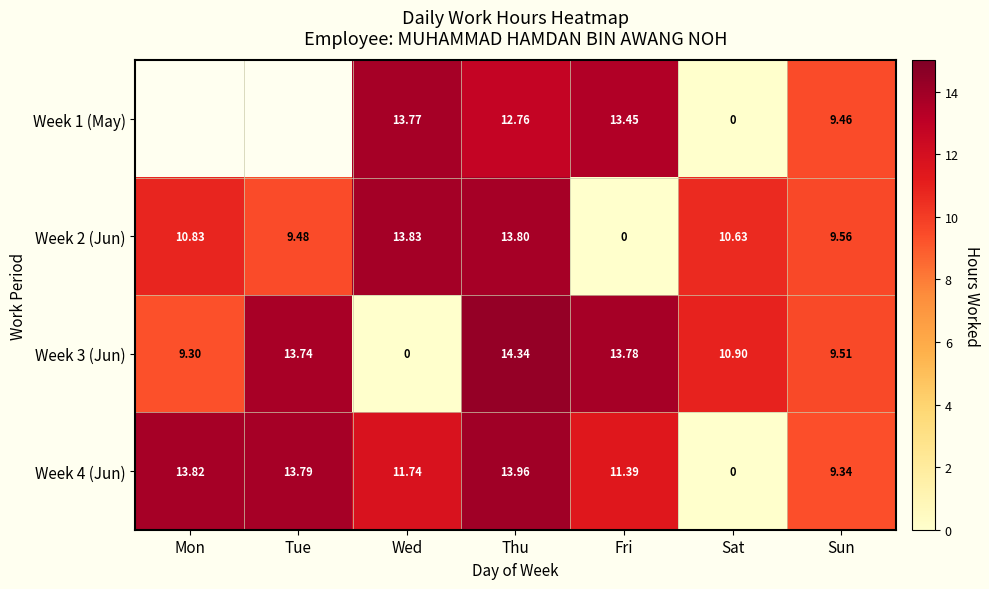

Is the value of Week 3 (Jun) at Thu greater than the value of Week 2 (Jun) at Thu?

Yes